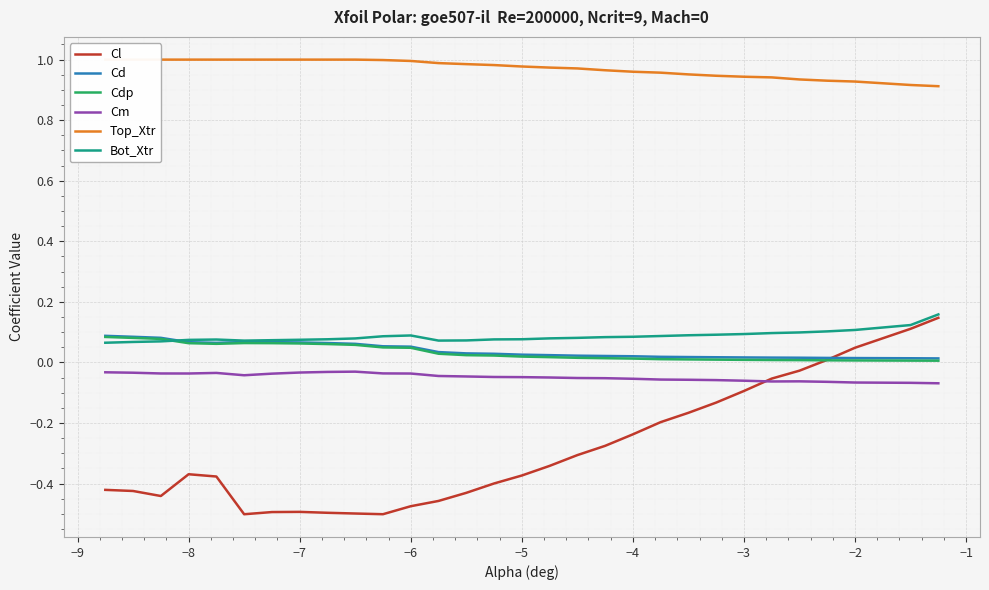

What is the difference between the second highest and second lowest values in the Cl series?

0.6